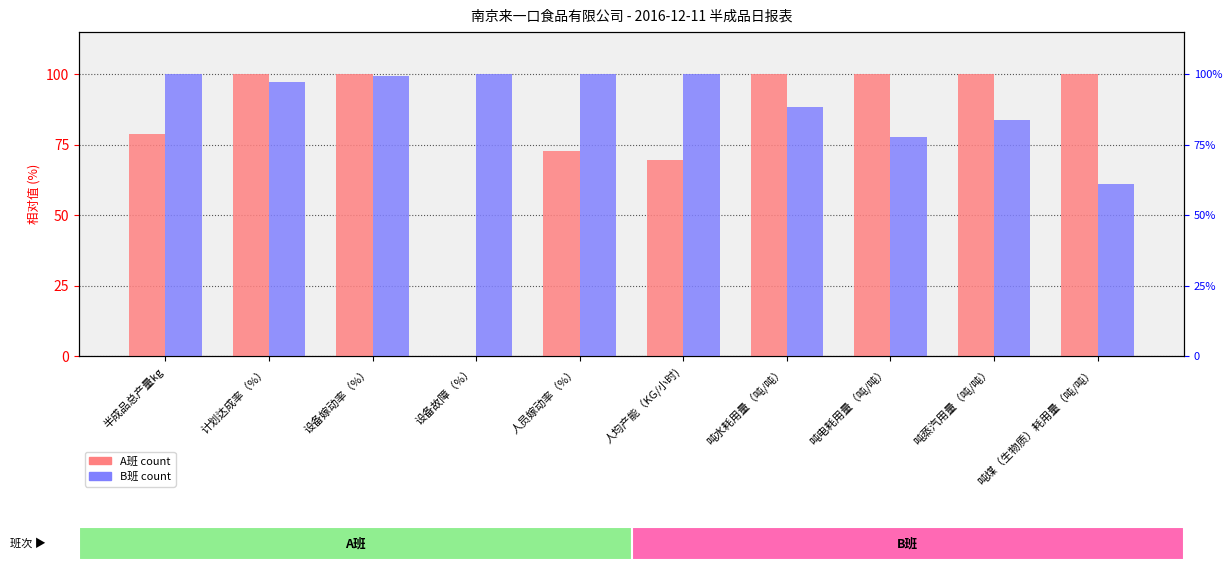

At which label is B班 closest to 80?

吨电耗用量（吨/吨）